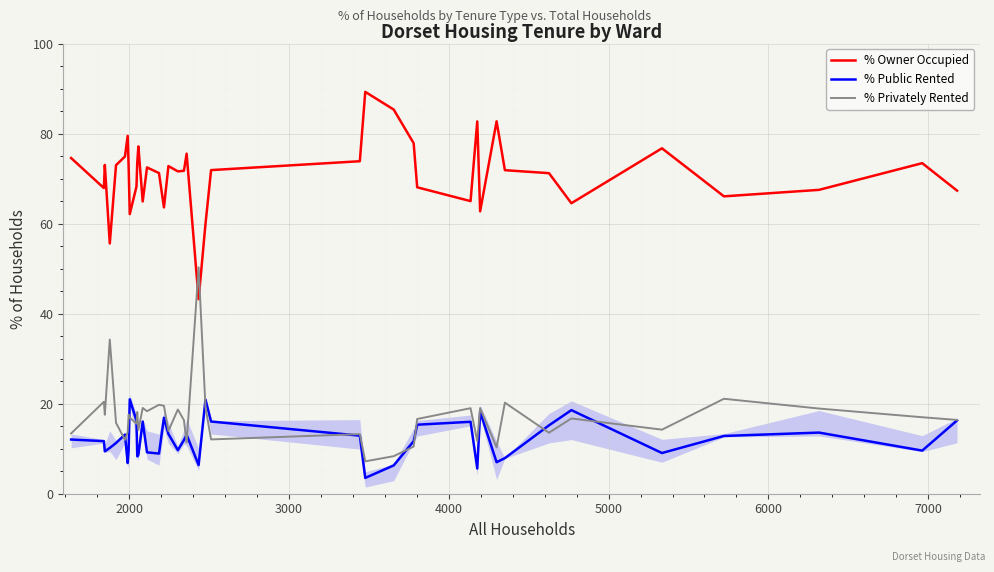

How many distinct data groups are displayed?

3